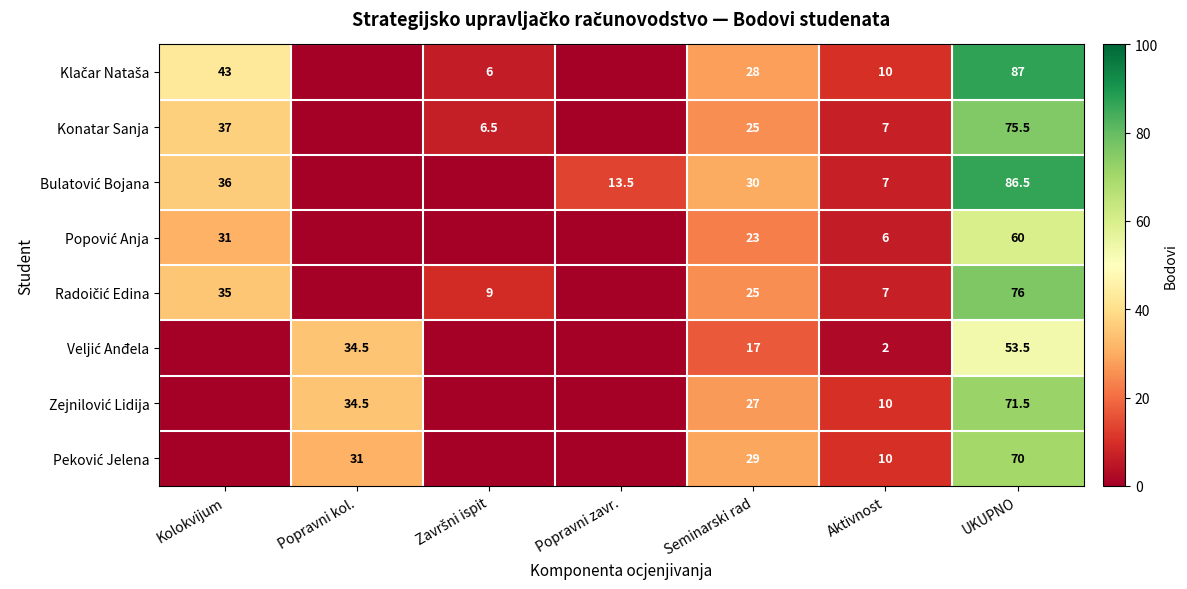

How many categories are shown in the chart?

7